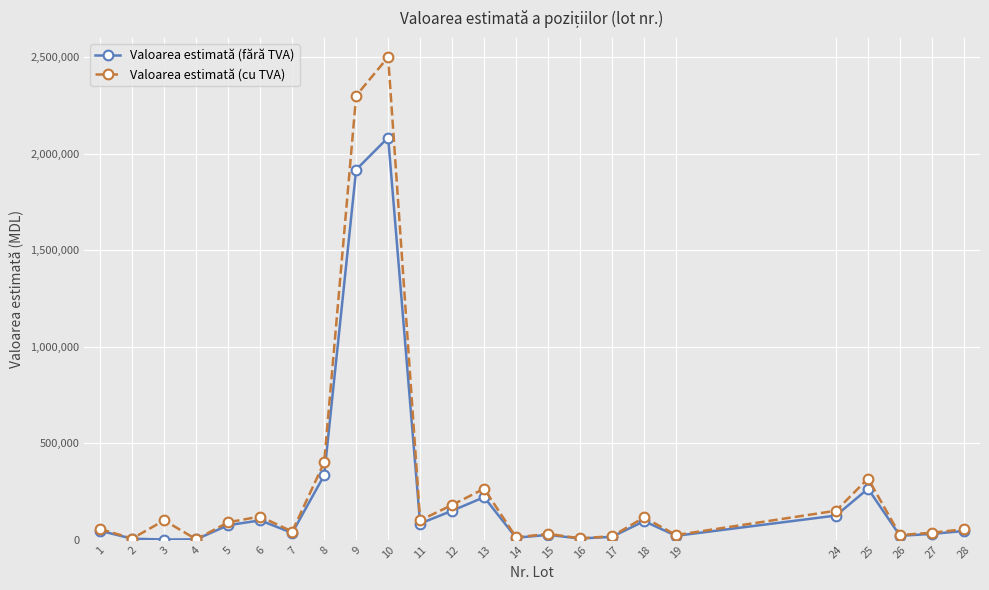

True or false: Valoarea estimată (cu TVA) has a value of 180000.0 at 12.

True